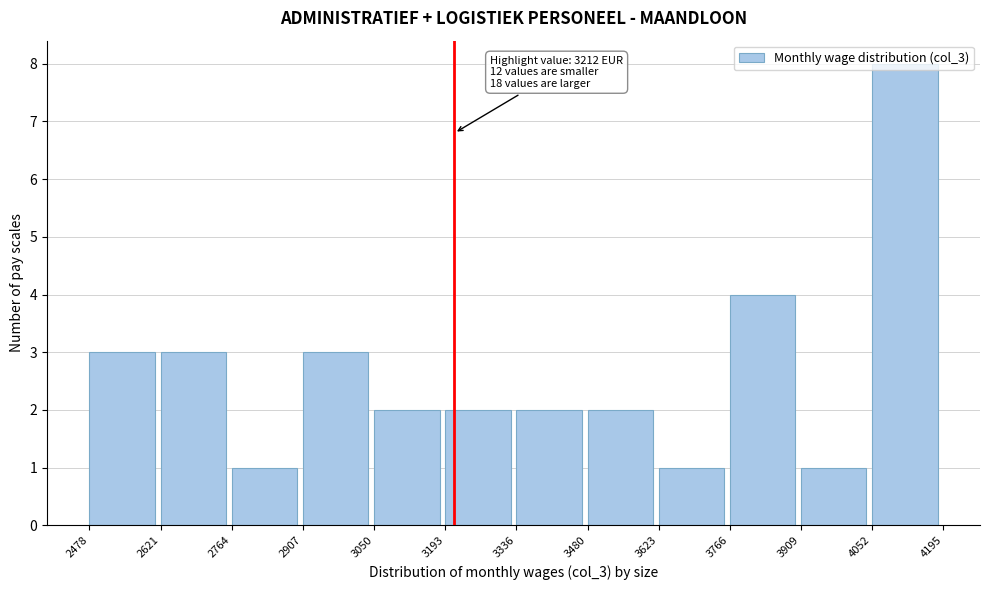

Which range on the x-axis has the tallest bar?

4052 to 4195